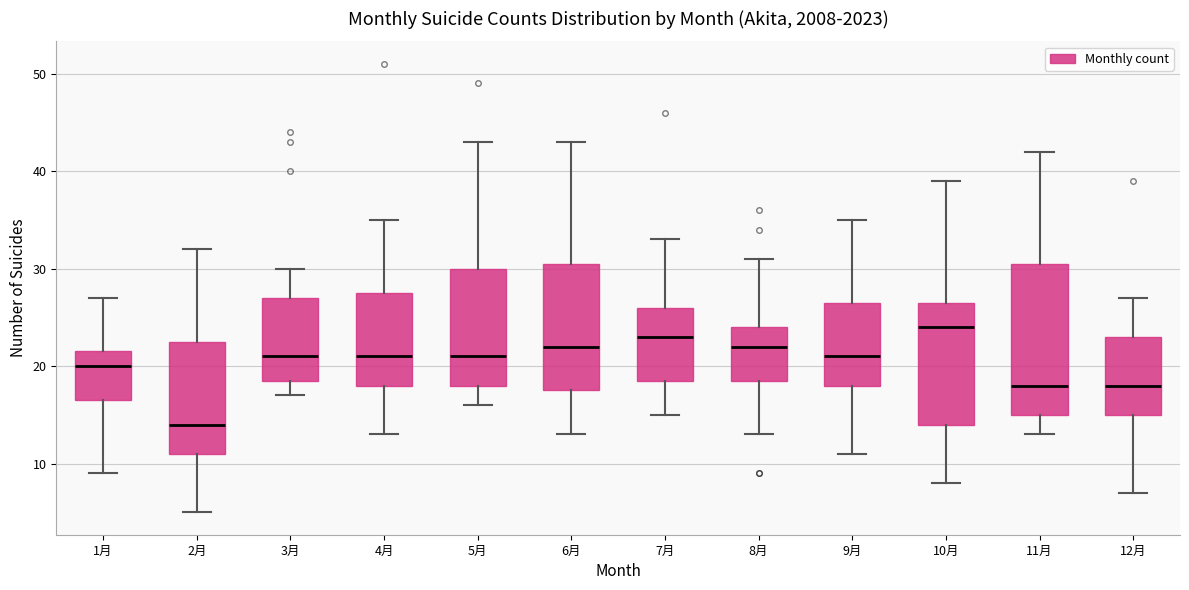

Which box's median line is the highest?

10月